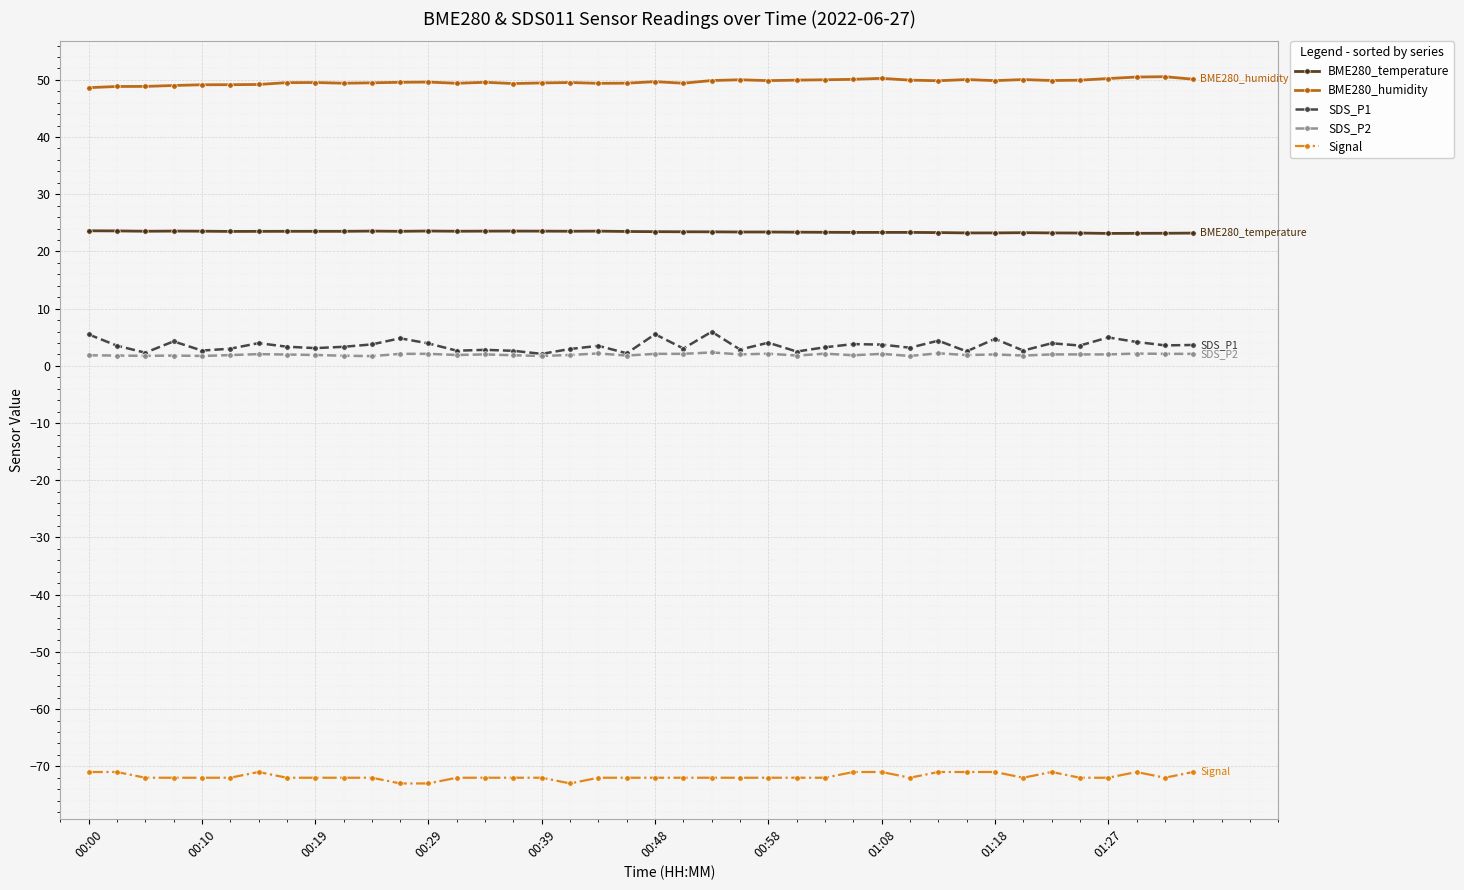

List the series in order of their peak value, highest first.

BME280_humidity, BME280_temperature, SDS_P1, SDS_P2, Signal